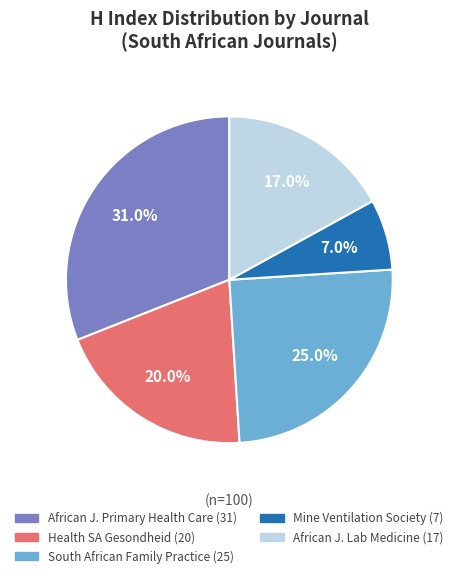

Is there a majority slice in this chart?

No